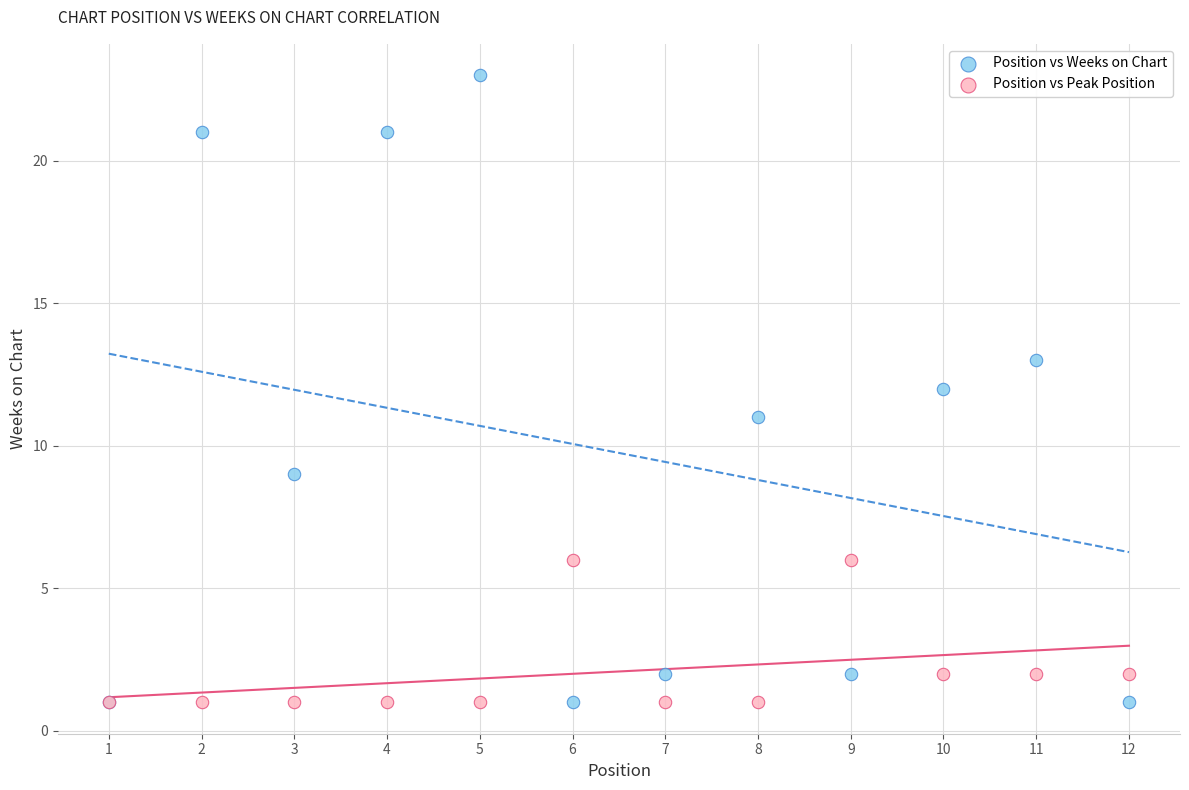

Which series reaches the maximum Y coordinate?

Position vs Weeks on Chart